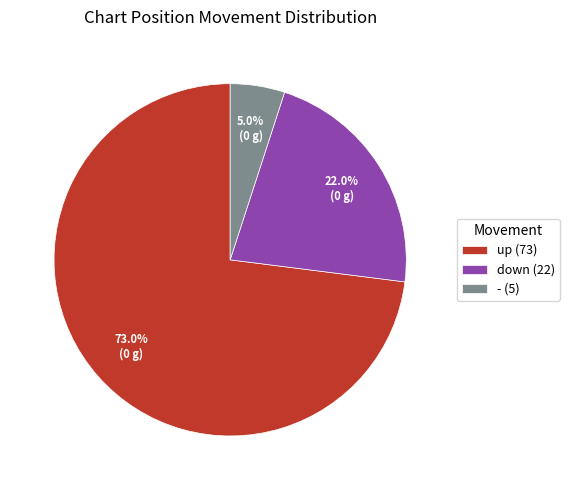

How many slices are in this pie chart?

3